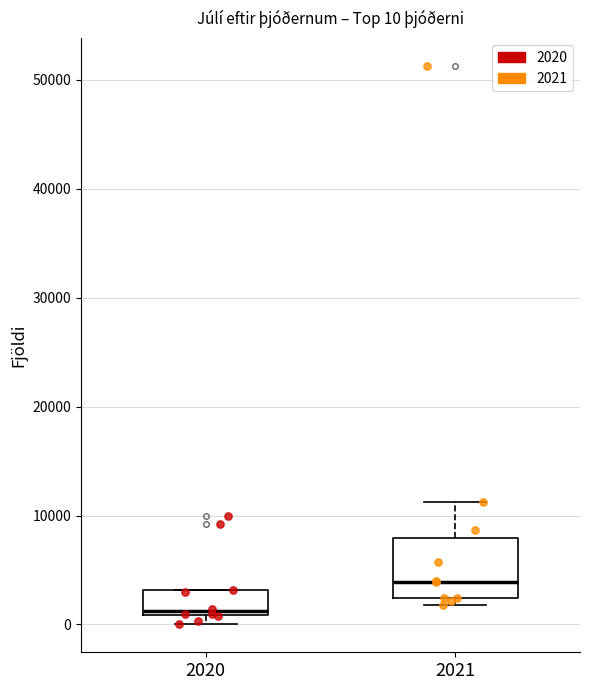

Which box is the tallest, from its lower edge to its upper edge?

2021